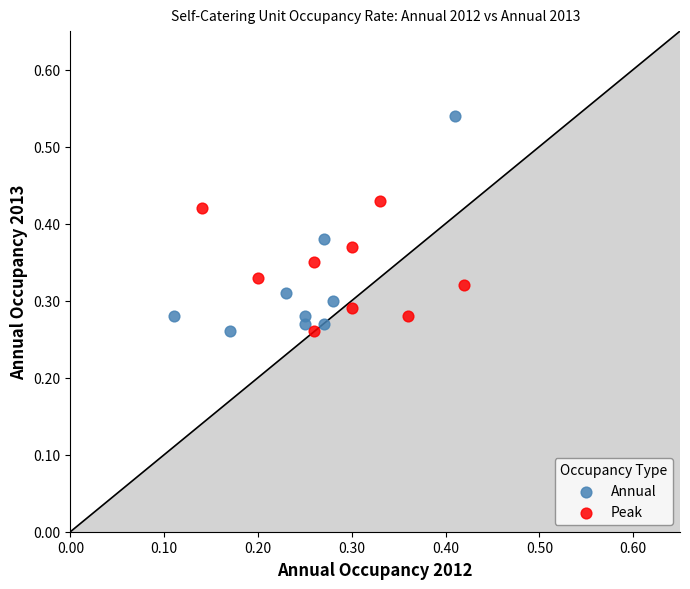

Which series has the widest spread of Y values?

Annual